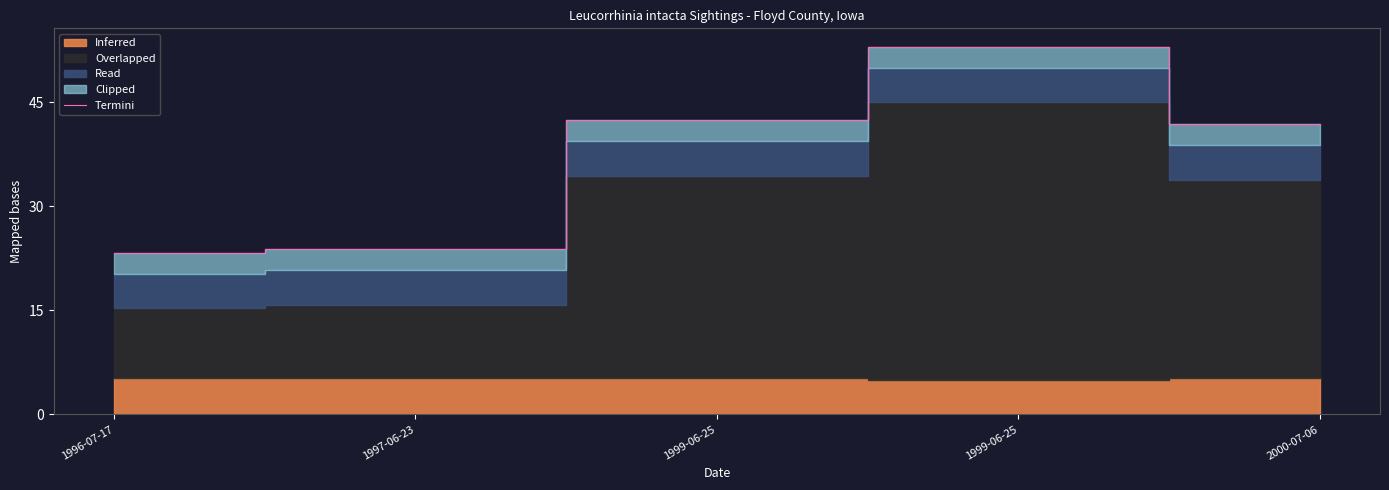

List the labels in order of value, largest first.

1999-06-25, 1999-06-25, 2000-07-06, 1997-06-23, 1996-07-17